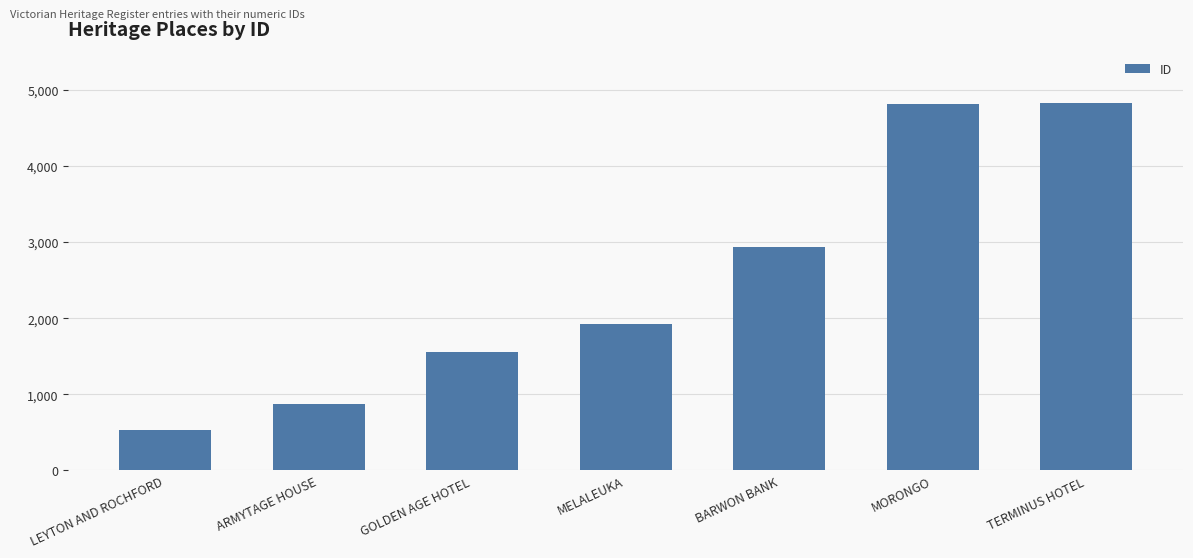

What is the label of the 4th bar from the right?

MELALEUKA